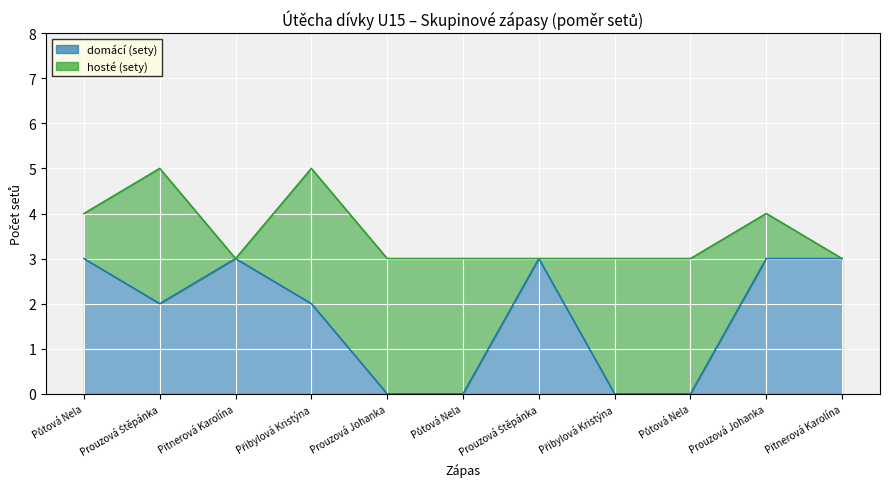

Does the chart display data point markers on the line(s)?

No